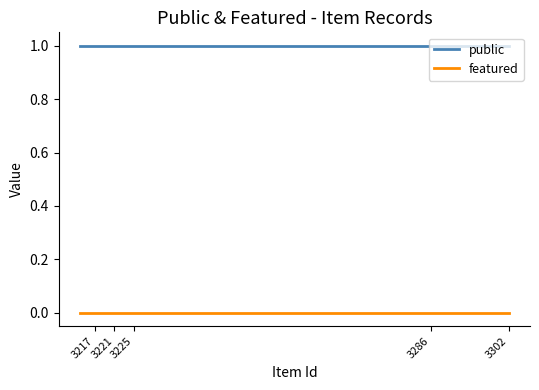

At how many categories does at least one series exceed 0?

20